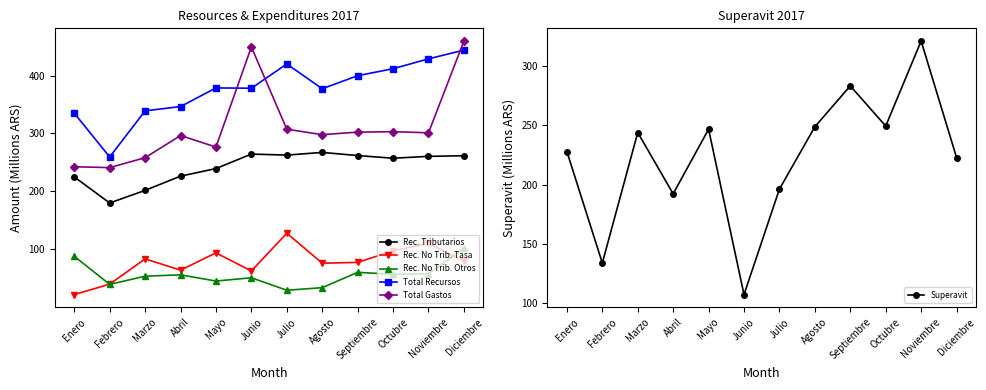

Read the Superavit value at Septiembre.

283.4